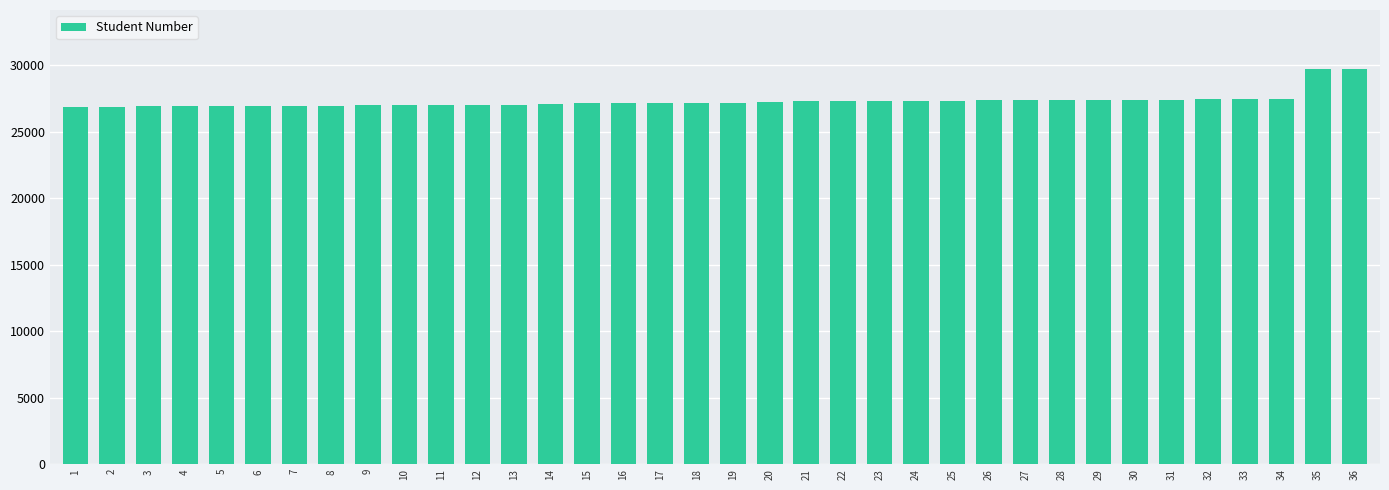

What is the difference between the maximum and minimum values?

2812